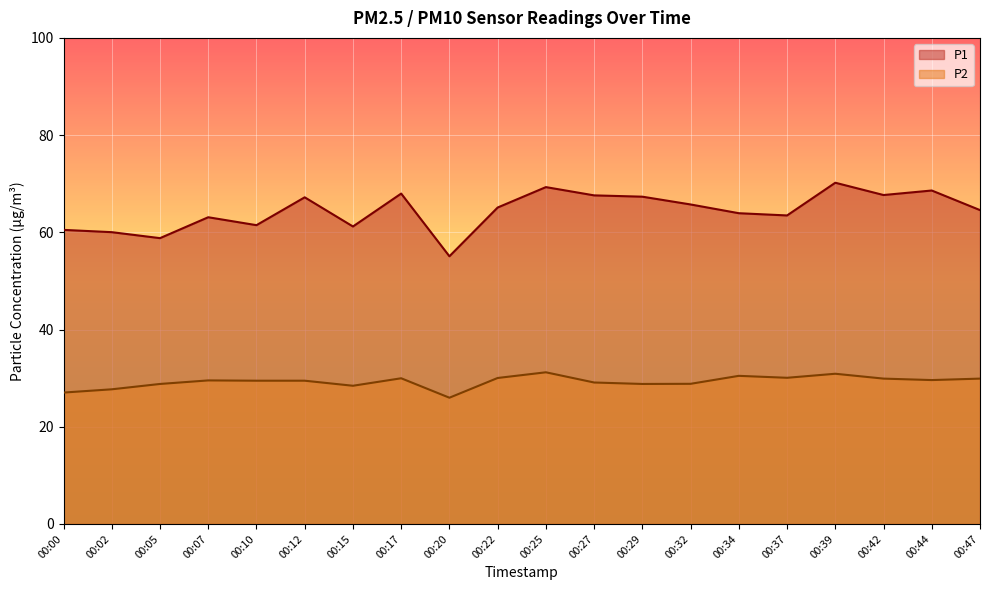

How many interior local valleys does the P2 series have?

5